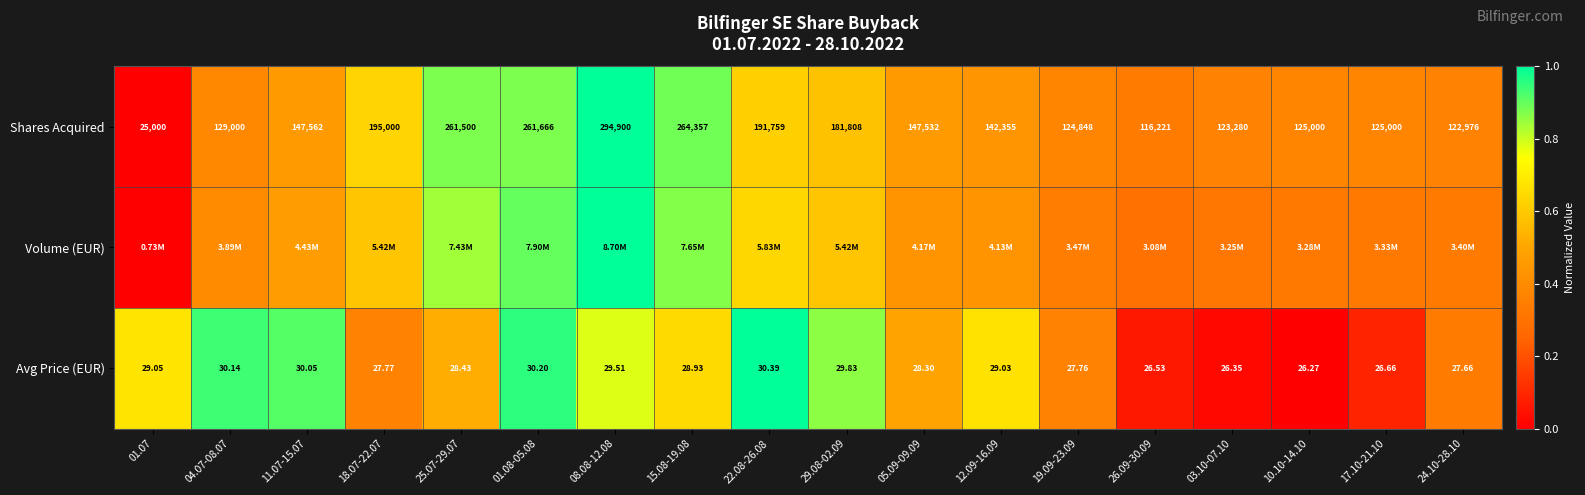

True or false: Shares Acquired has a value of 0.4 at 19.09-23.09.

True